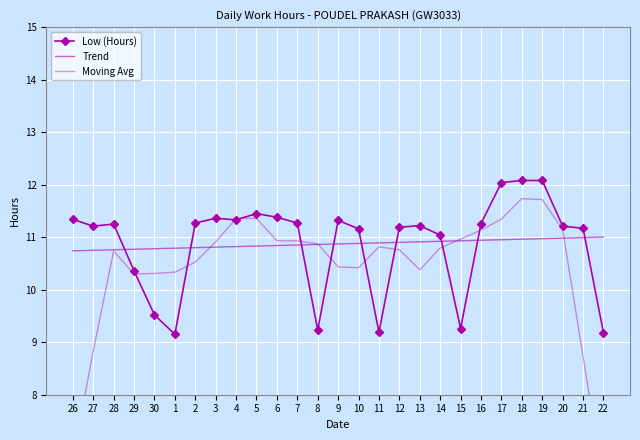

The value of Trend at 18 is 11.0. True or false?

True